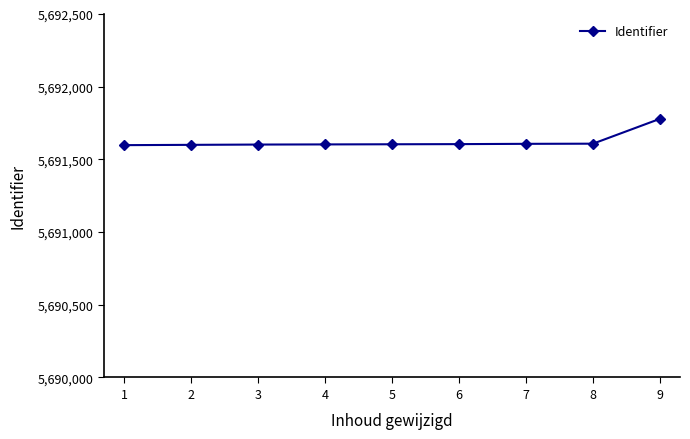

The chart shows a value of 5691779 at 9. True or false?

True